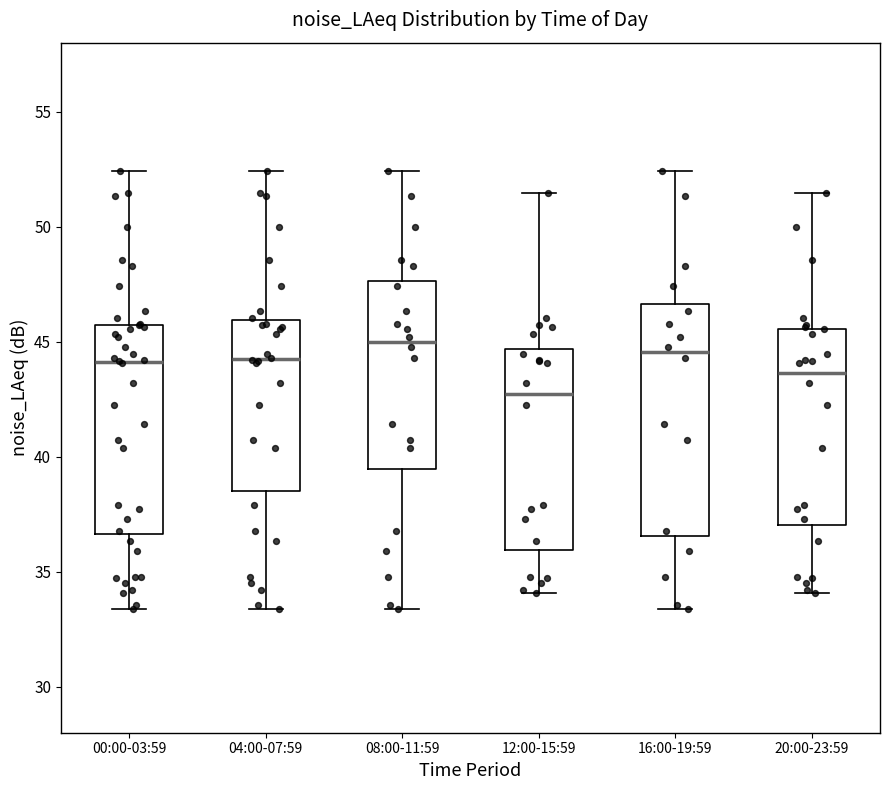

Which box is the tallest, from its lower edge to its upper edge?

16:00-19:59